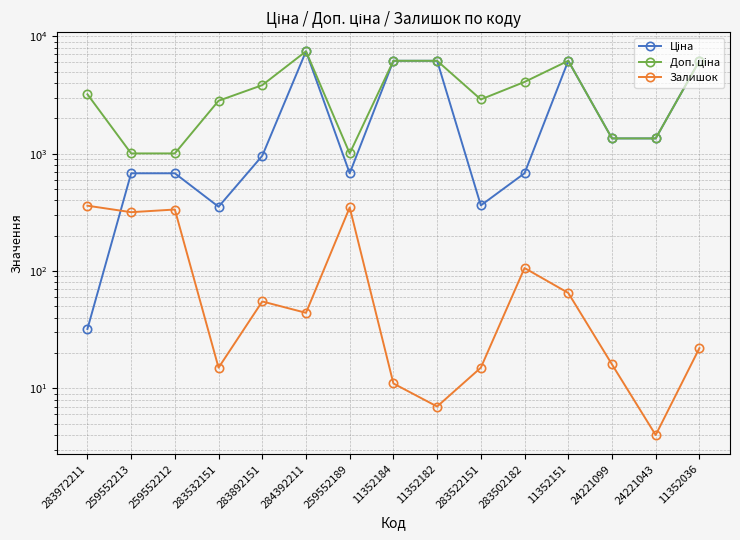

List the series in order of their peak value, highest first.

Ціна, Доп. ціна, Залишок